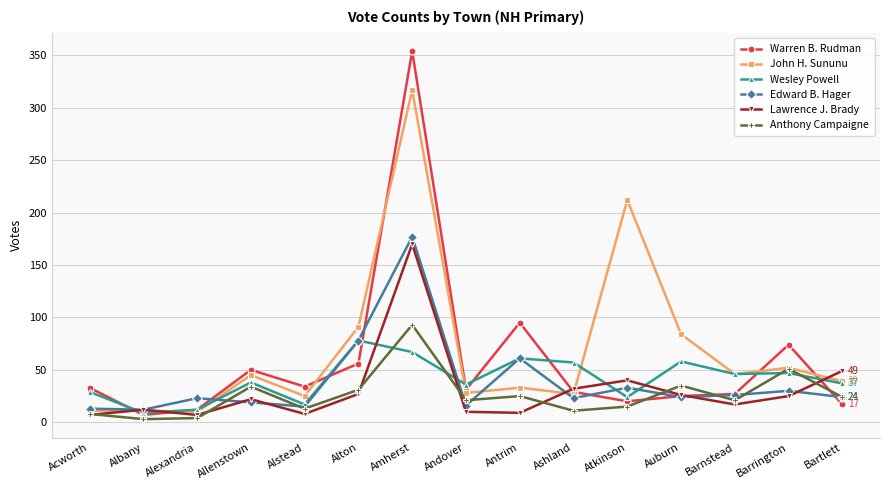

The Lawrence J. Brady series shows 27 at Alton. True or false?

True